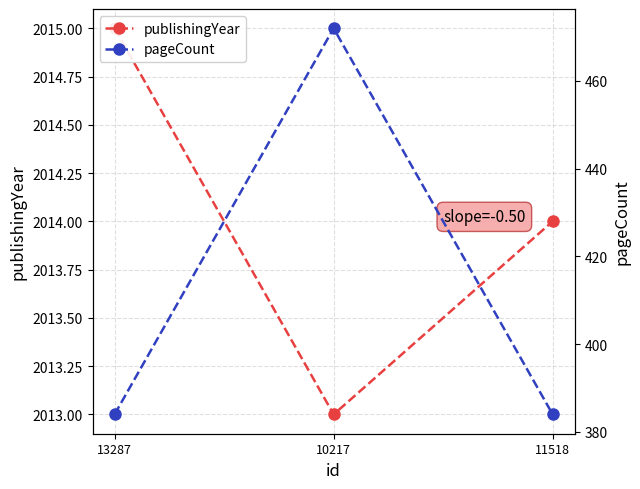

What is the smallest value displayed?

384